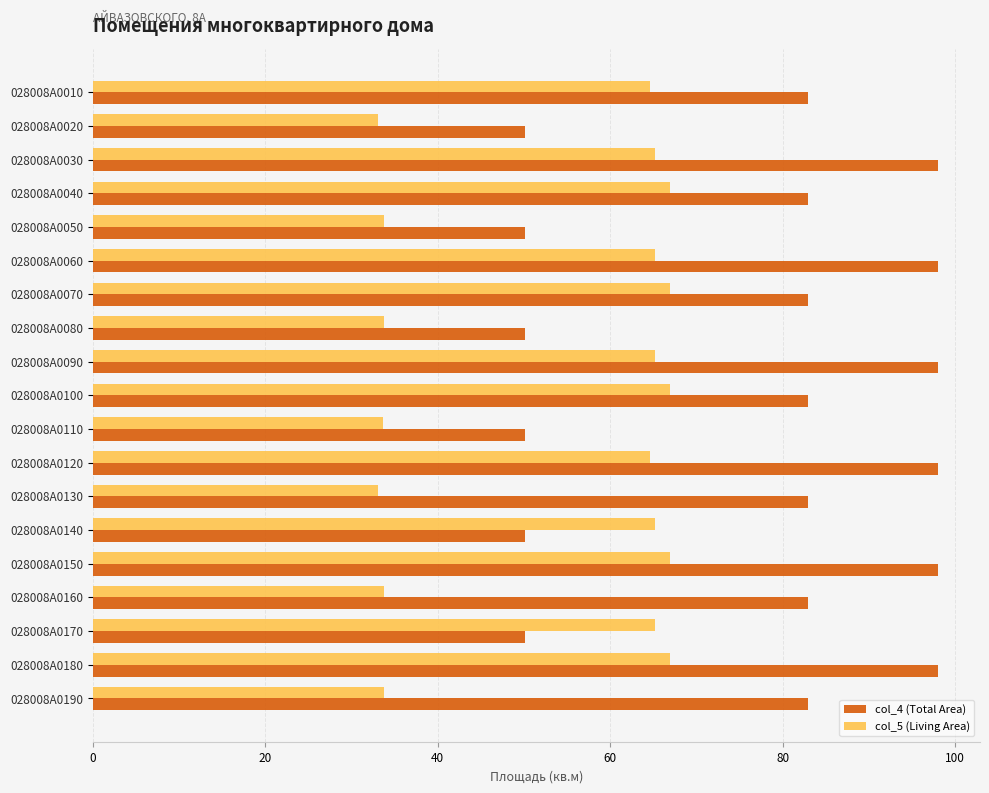

Is it true that col_4 (Total Area) equals 98.0 at 028008А0090?

True